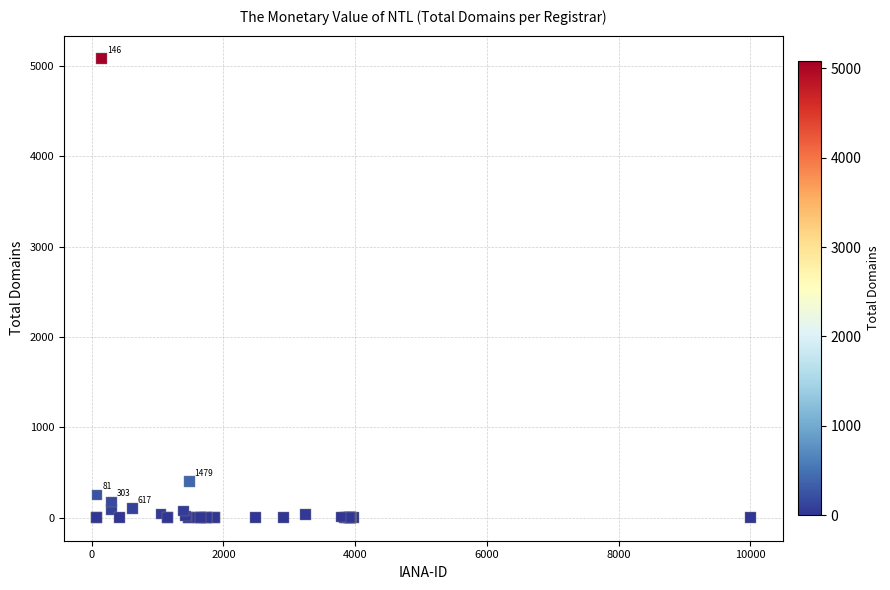

What Y value in the scatter plot is closest to 2540?

402